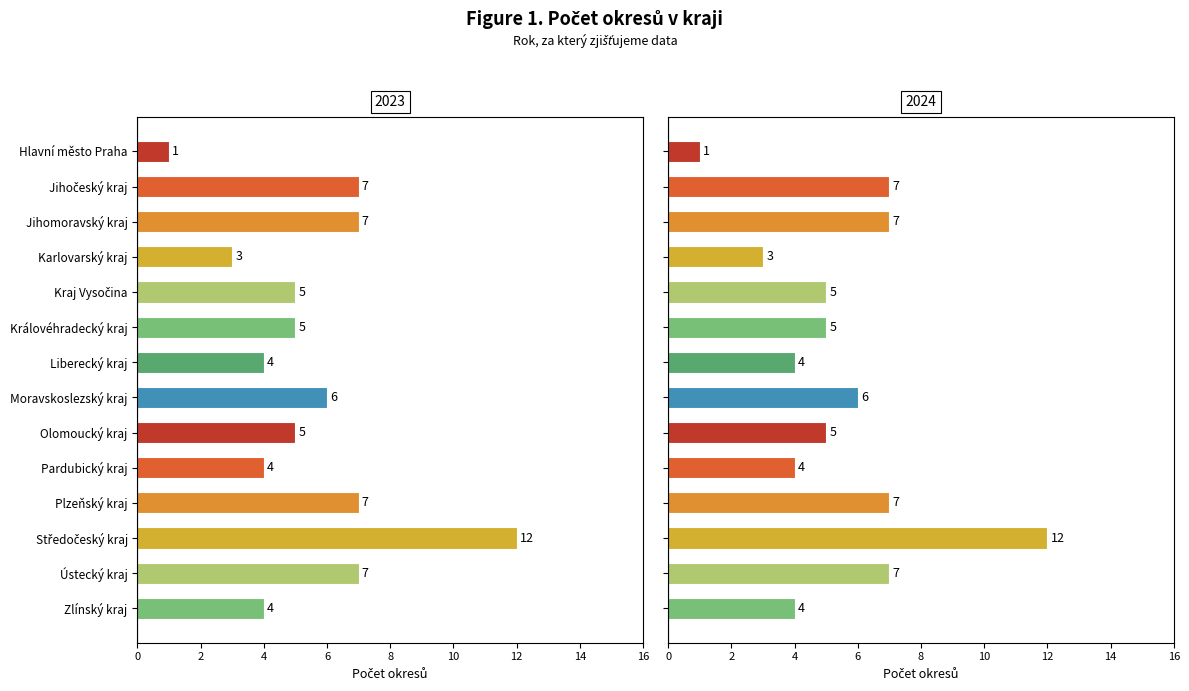

Are the bars horizontal?

Yes